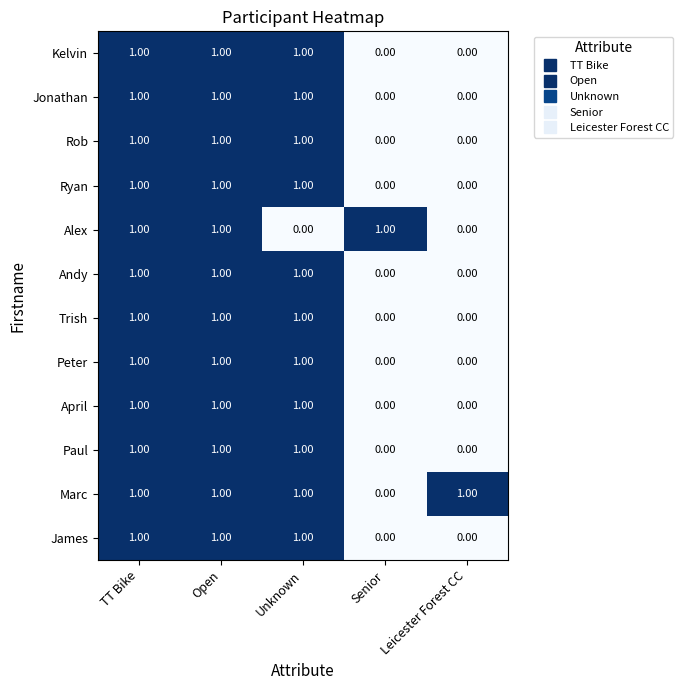

At how many categories does at least one series exceed 0?

5